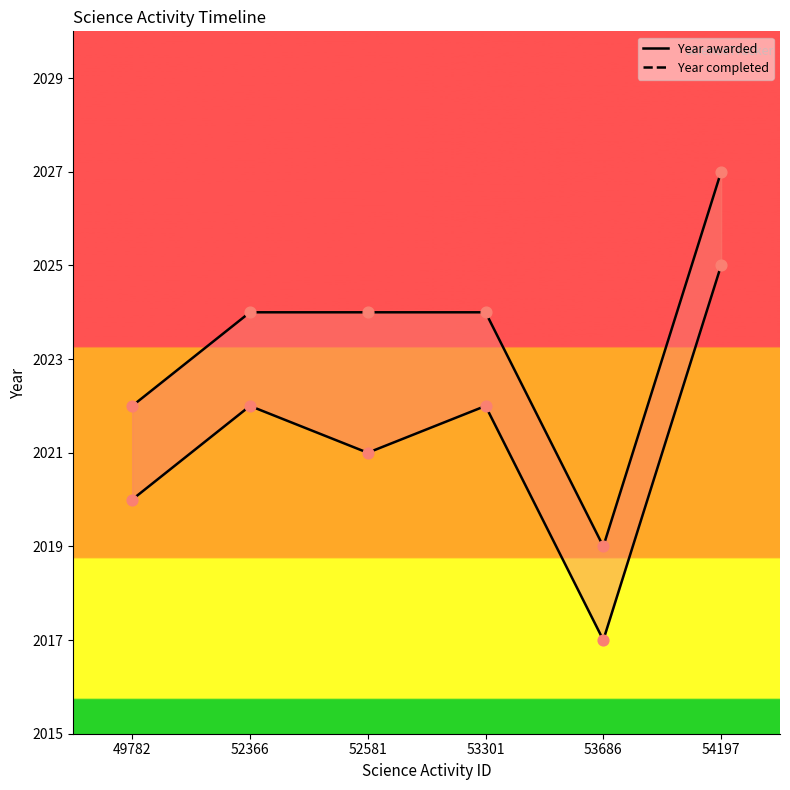

At how many categories does at least one series exceed 2021?

5